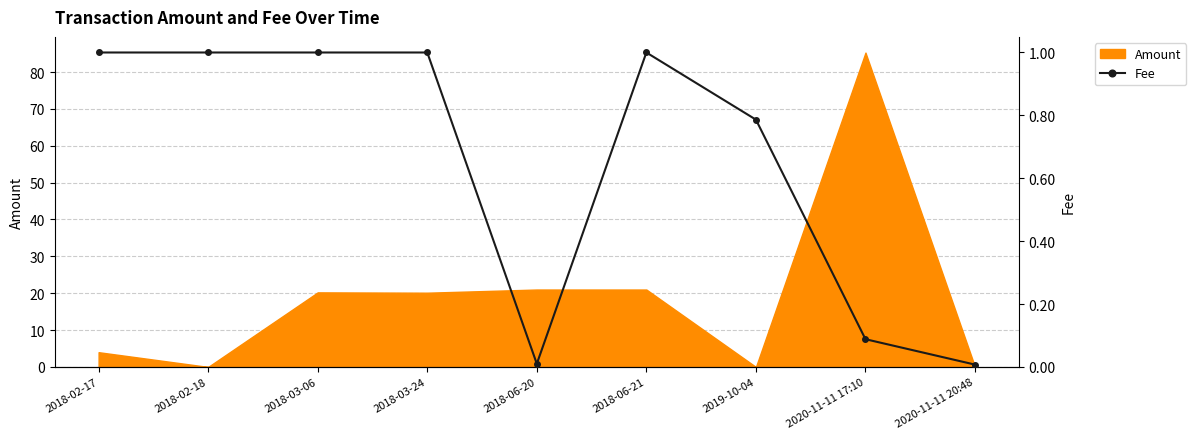

Where is the first local maximum?

2018-06-21